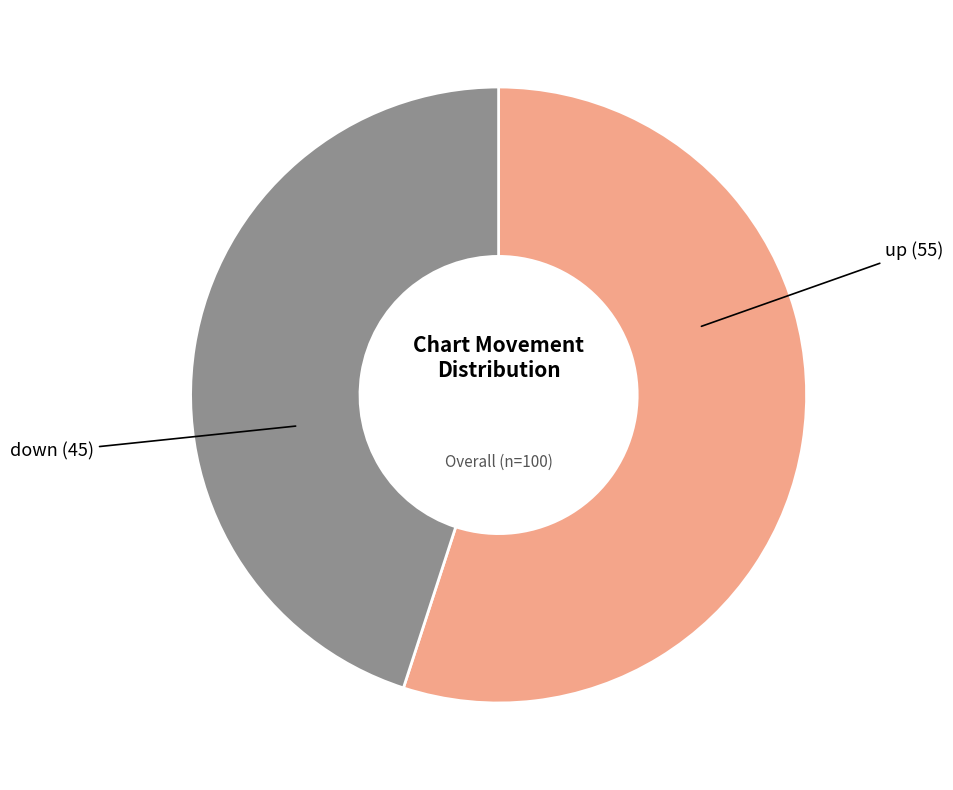

How many segments does this pie chart have?

2